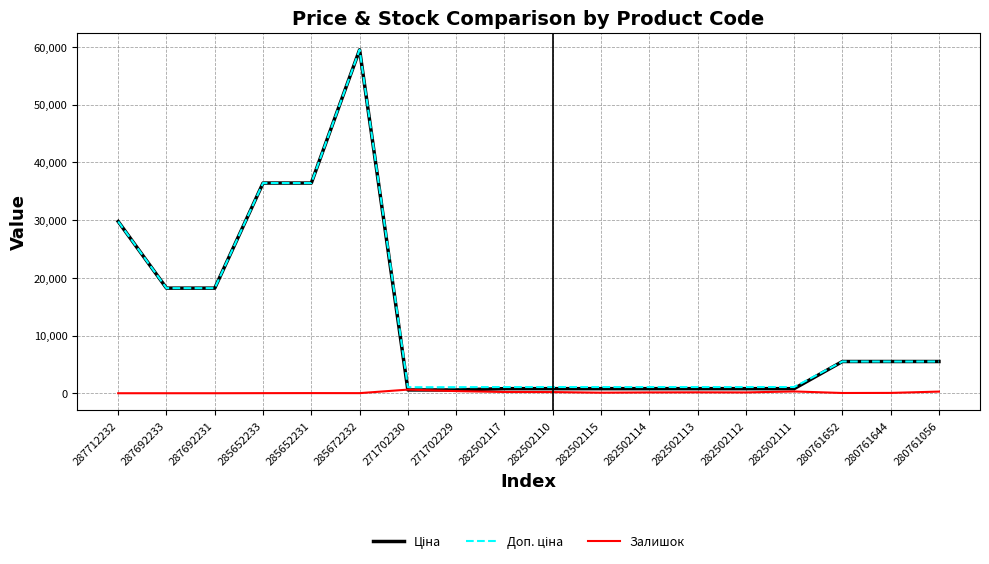

What is the maximum value shown in the chart?

59523.0